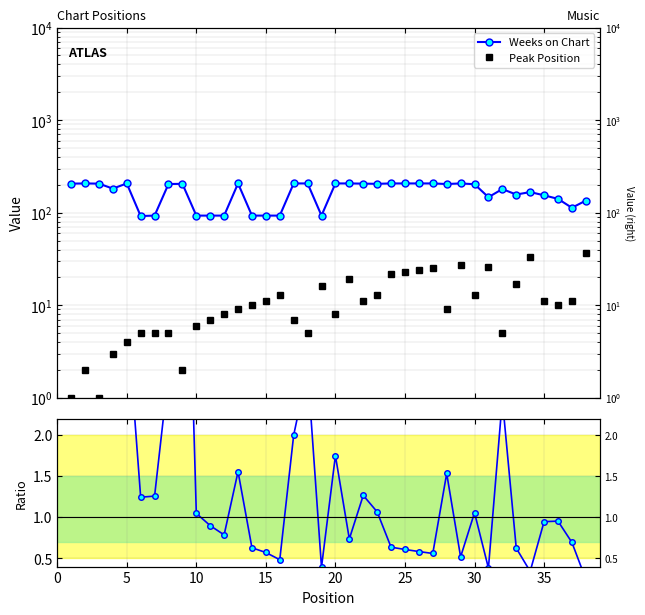

What is the difference between the maximum and second lowest values in the Peak Position series?

36.0